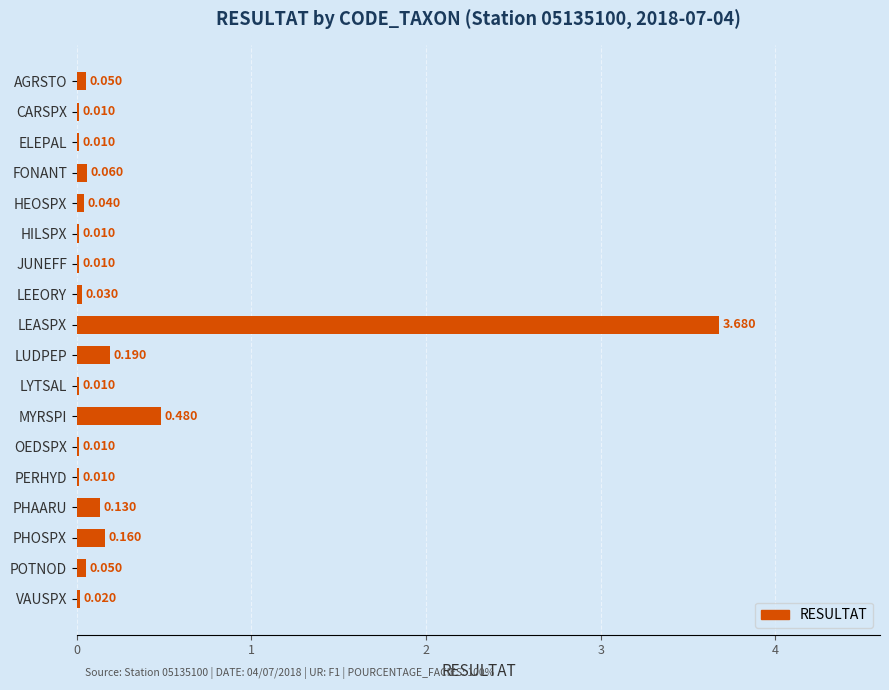

Does the chart contain stacked bars?

No